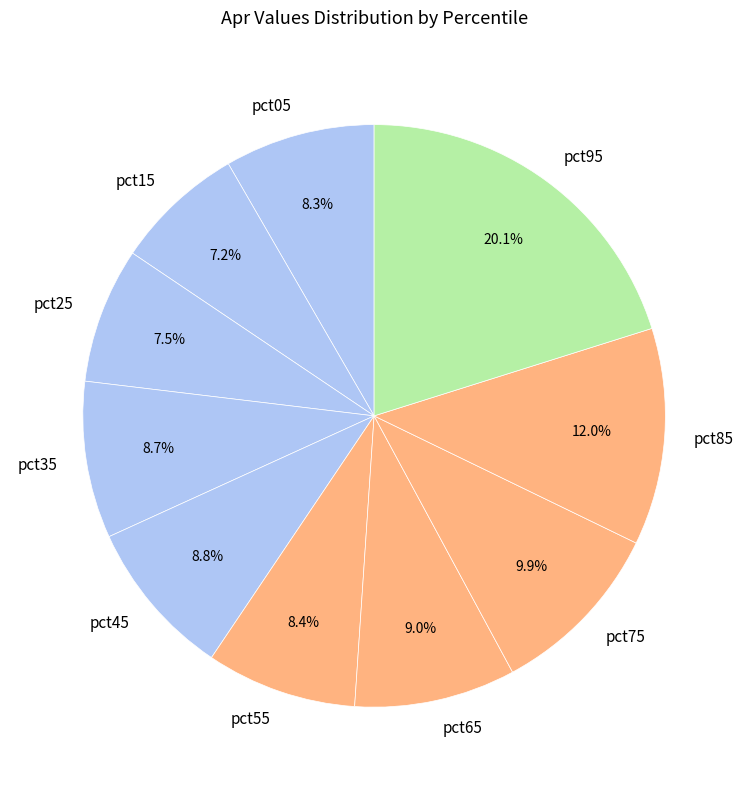

Is the sum of pct45 and pct55 greater than half?

No